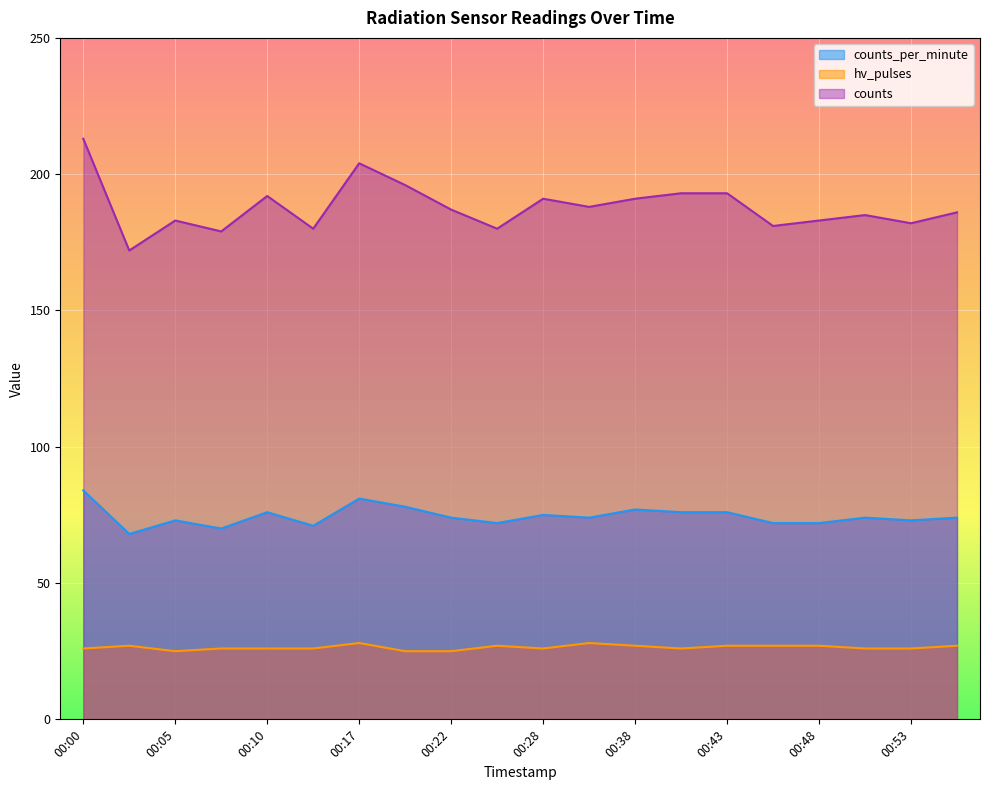

What is the difference between the maximum and minimum values in the counts series?

41